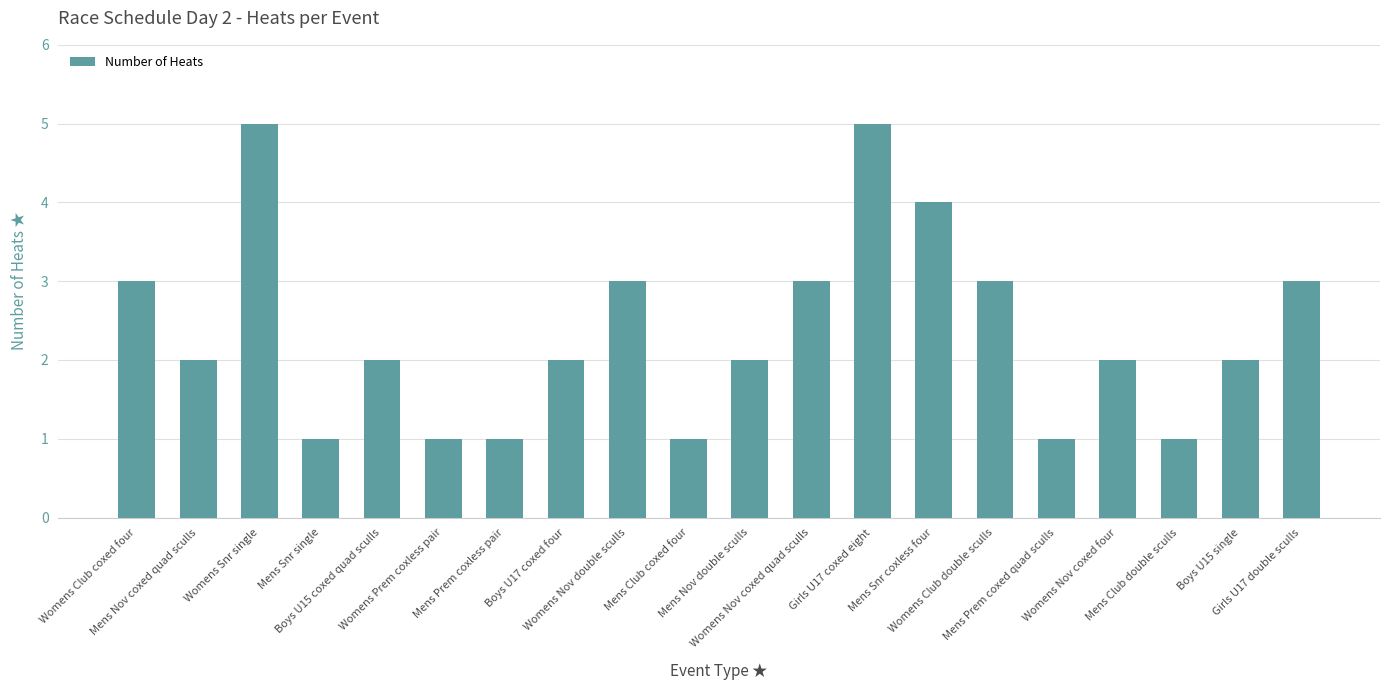

The value at Boys U15 single is 3. True or false?

False